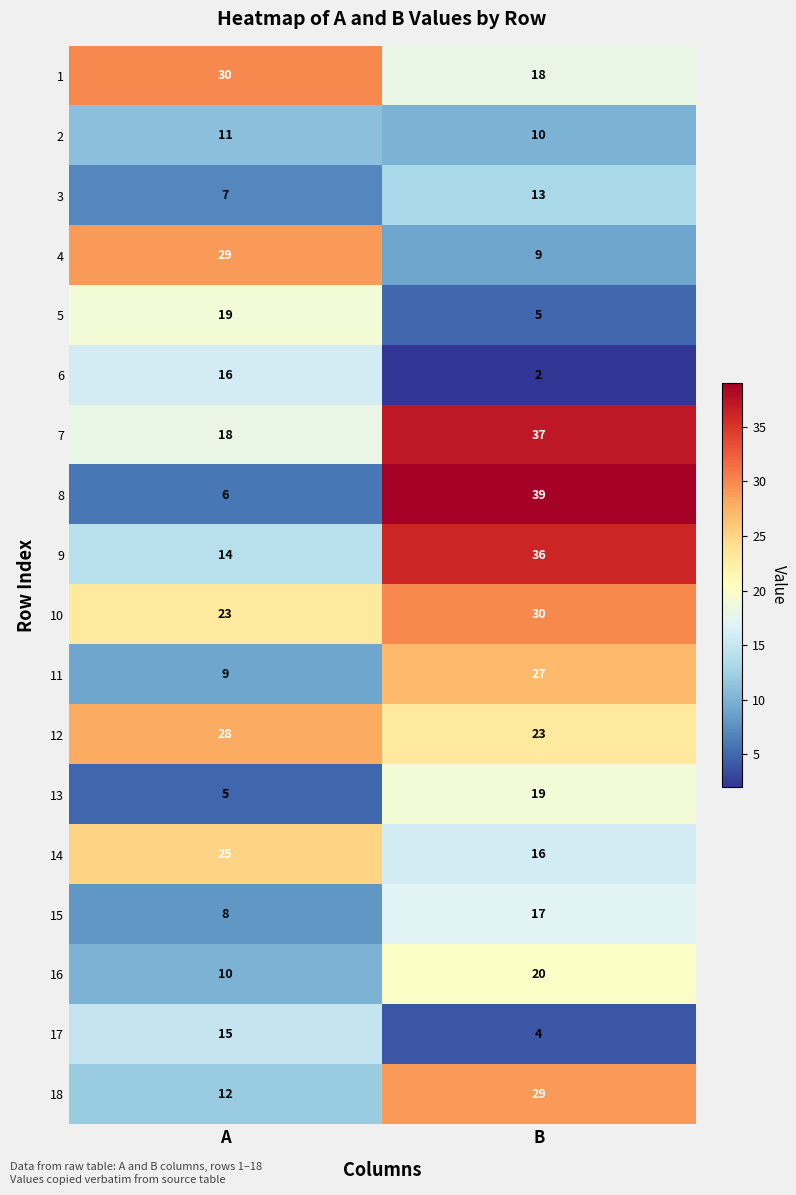

What is the difference between the maximum and minimum values in the 7 series?

19